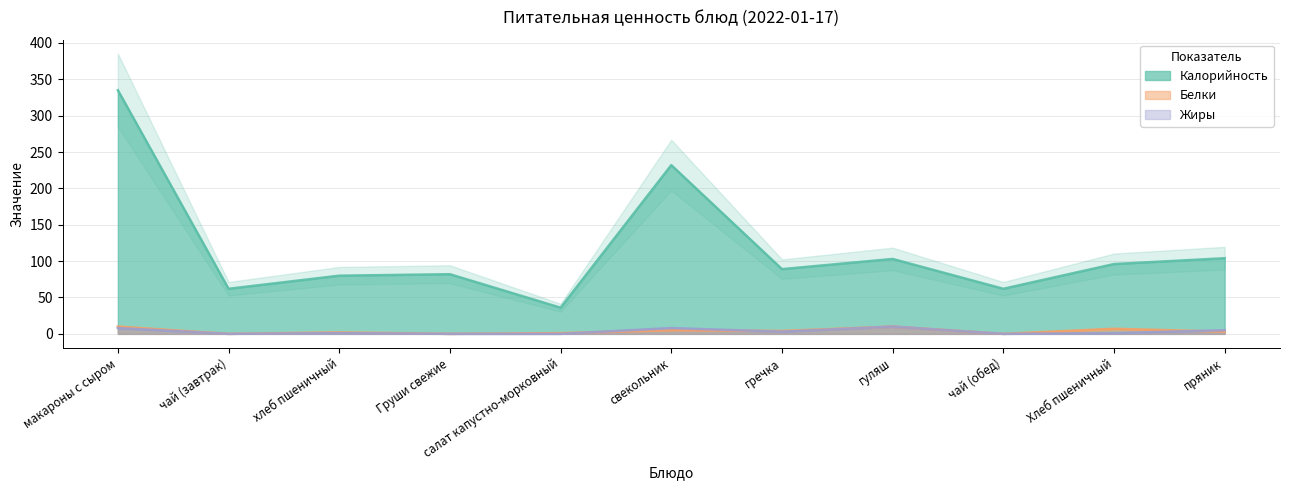

Reading left to right, transcribe all the data shown in this chart.

Калорийность: 335	62	80	82	36	232	89	103	62	96	104
Белки: 10	0	2	0	1	5	4	10	0	7	3
Жиры: 8	0	1	0	0	8	3	10	0	1	5